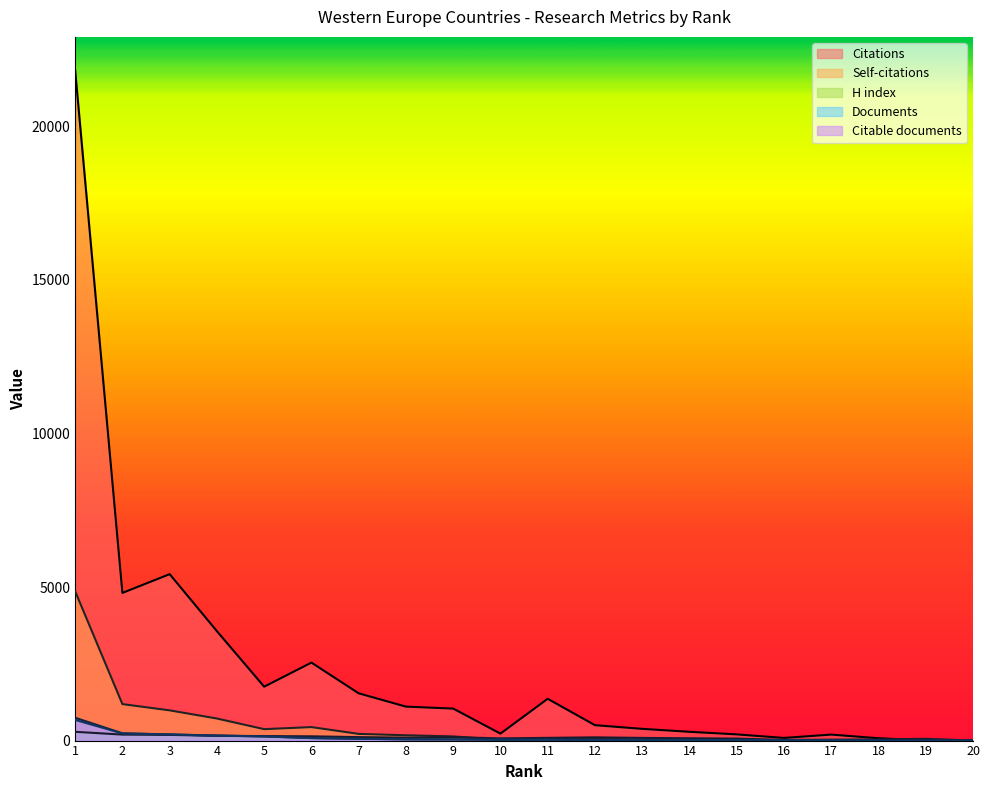

List the labels in order of Documents value, smallest first.

20, 18, 19, 17, 16, 15, 14, 12, 13, 10, 11, 9, 8, 7, 6, 5, 4, 3, 2, 1